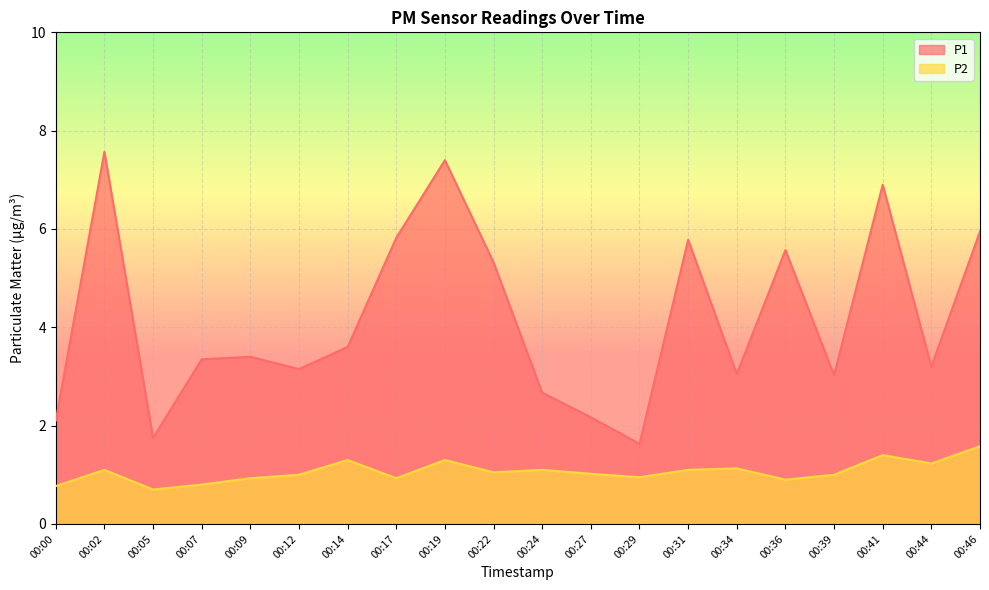

What is the spread (max minus min) of values at 00:39?

2.0